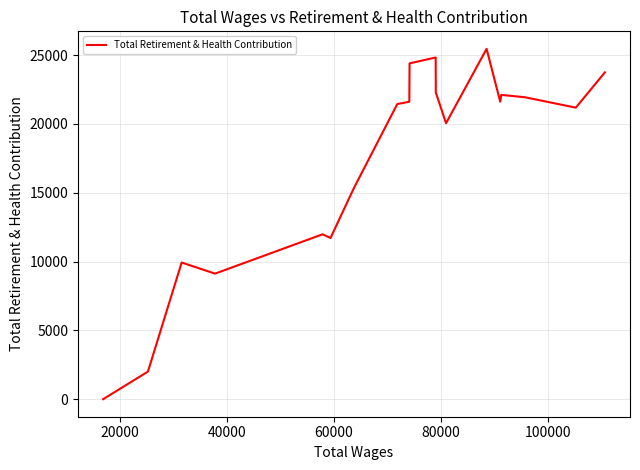

What is the greatest value displayed?

25453